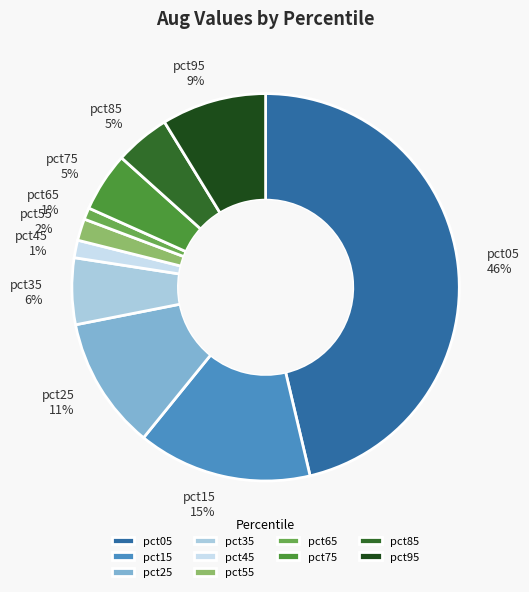

Does any single category account for the majority?

No